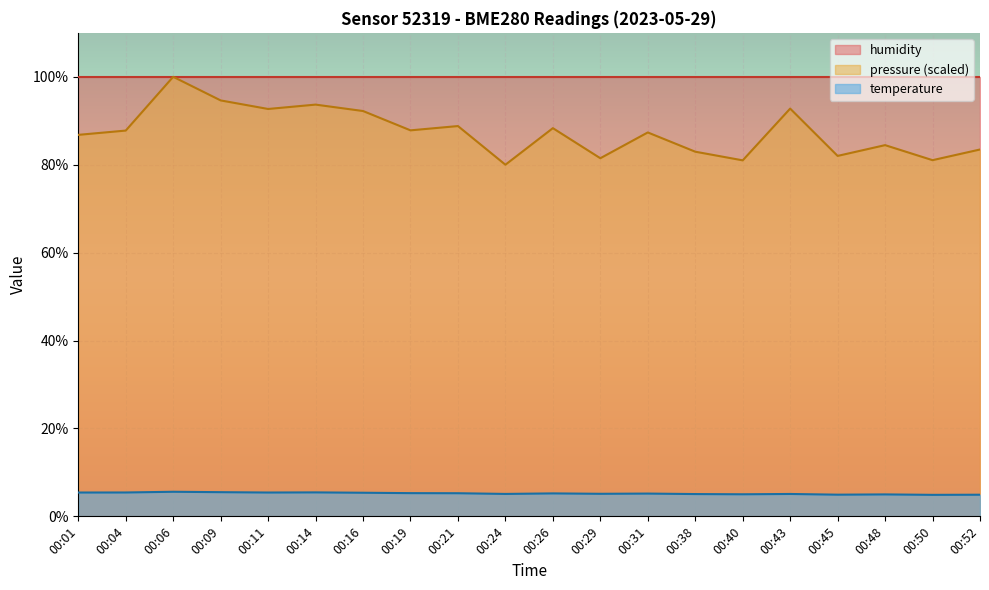

True or false: temperature has a value of 5.1 at 00:24.

True